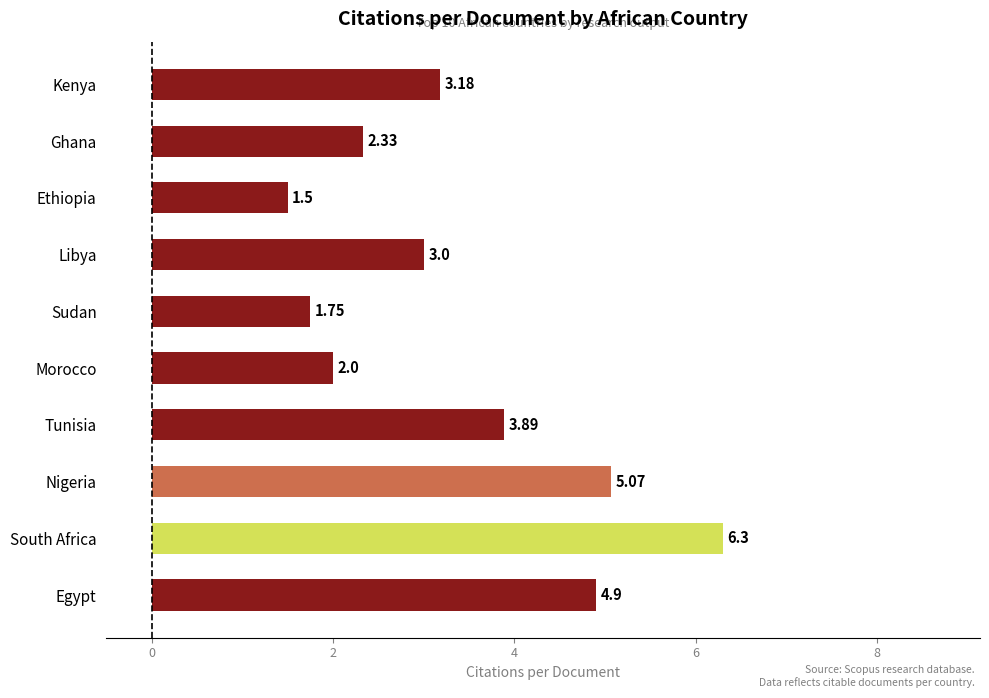

Where is the data nearest to the value 3?

Libya